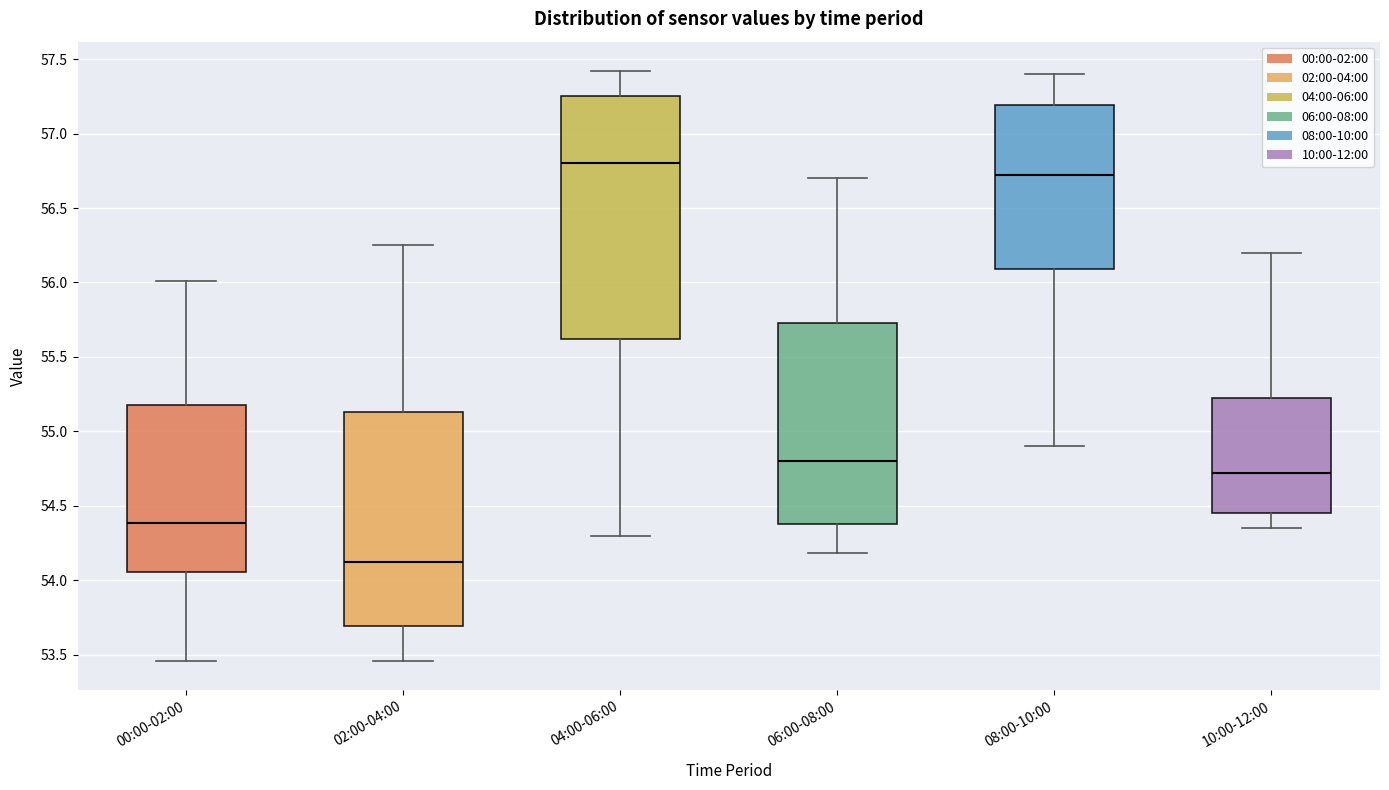

Which box's median line is the highest?

04:00-06:00